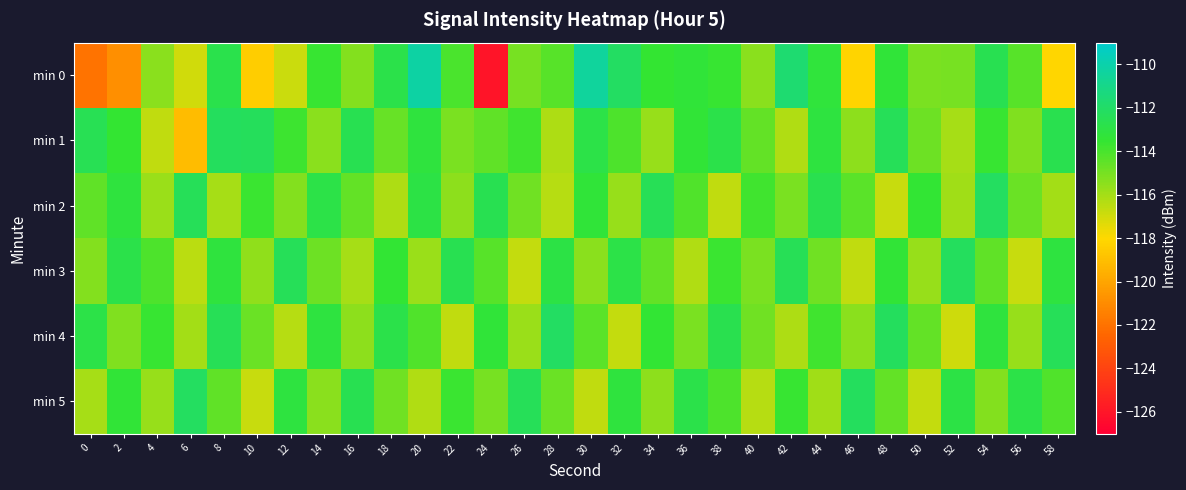

How many categories are shown in the chart?

30